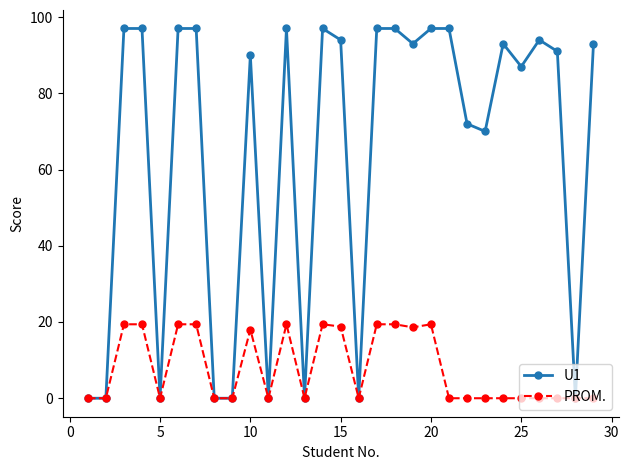

True or false: U1 has more than 1 points higher than both neighbors.

True